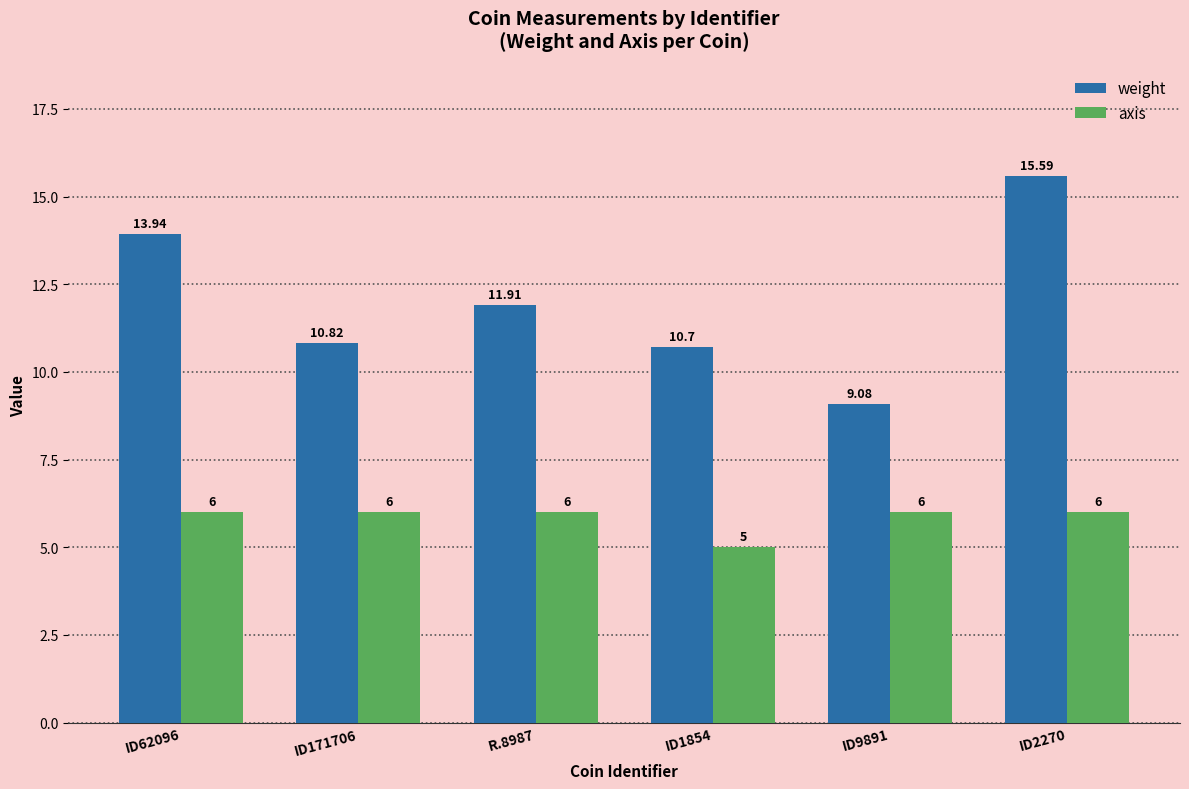

What is the average value of the axis series?

5.8